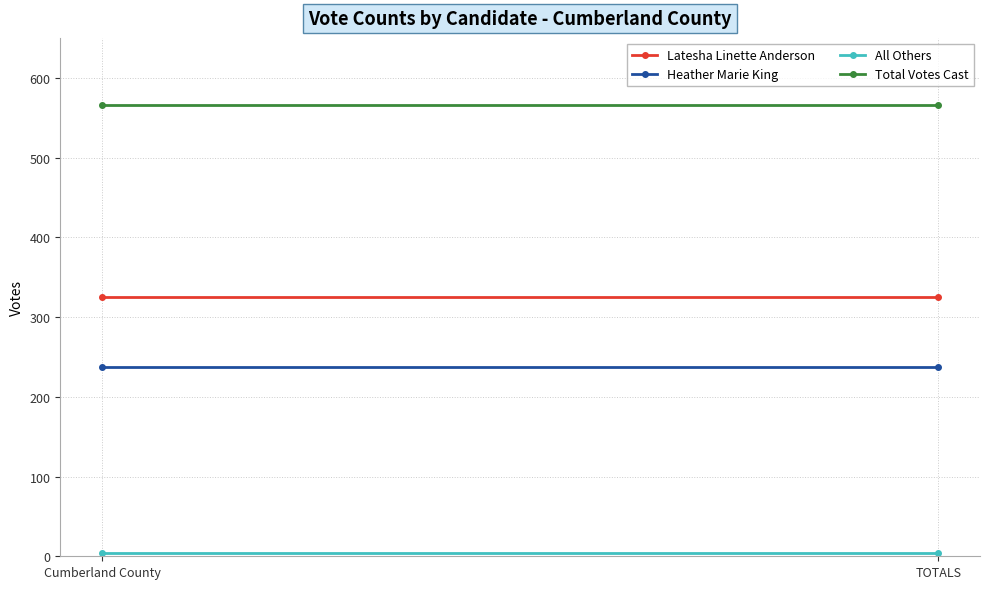

What value does the Latesha Linette Anderson series have at TOTALS?

325